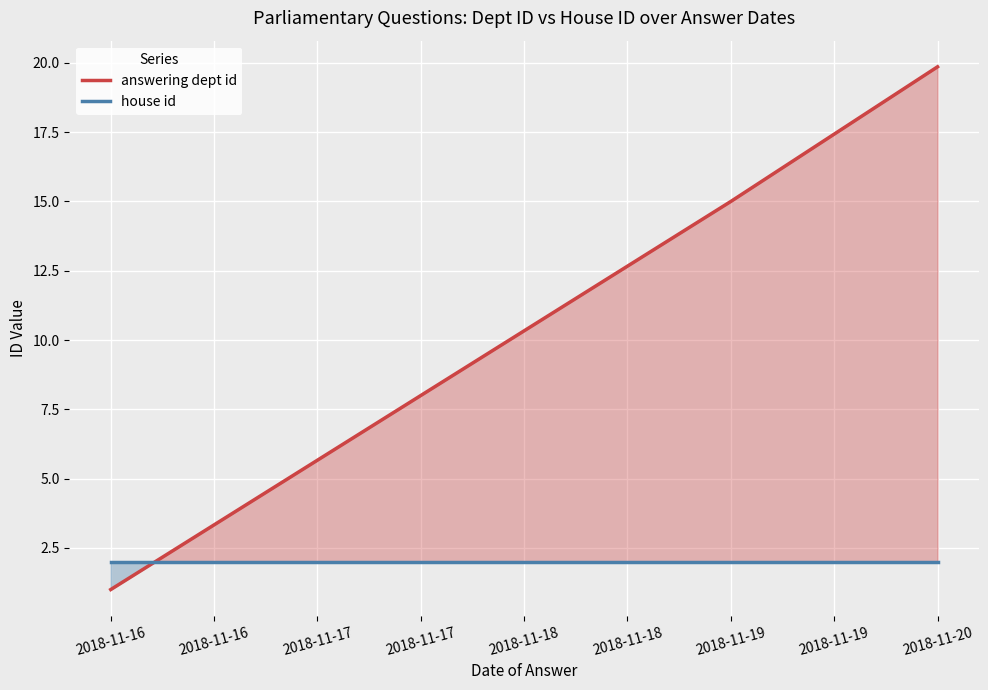

Reading right to left, what are all the values shown in this chart?

answering dept id: 19.9	15.0	1.0
house id: 2.0	2.0	2.0